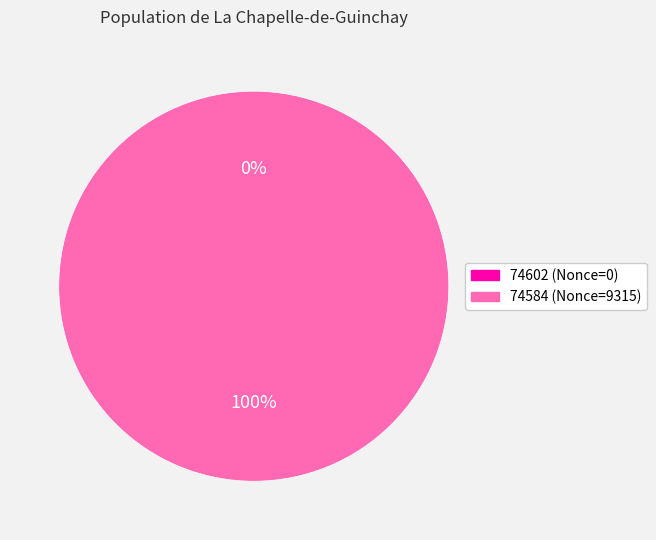

Is it true that 74584 is 99% of the pie?

False